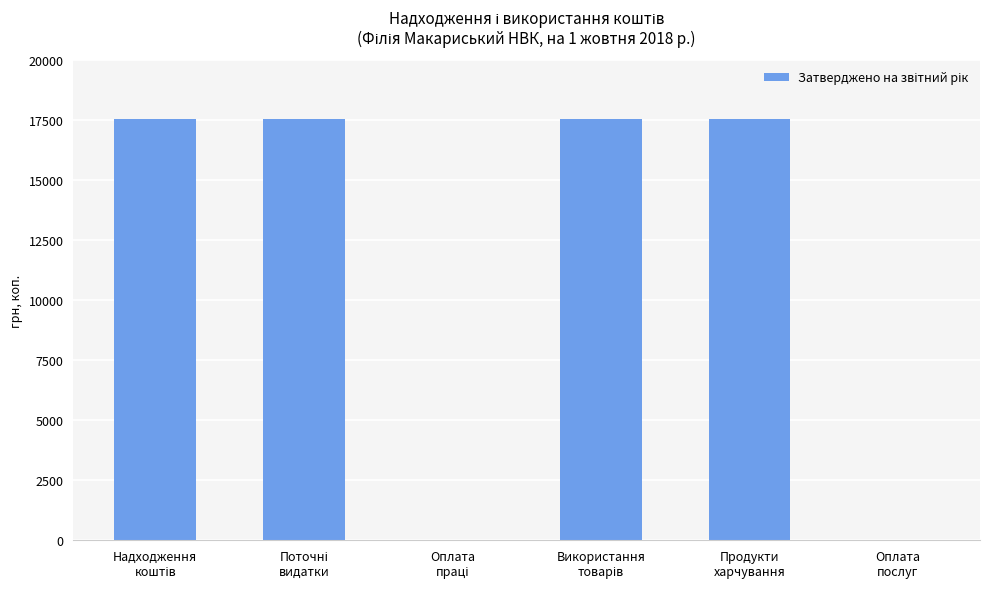

Are the bars horizontal?

No